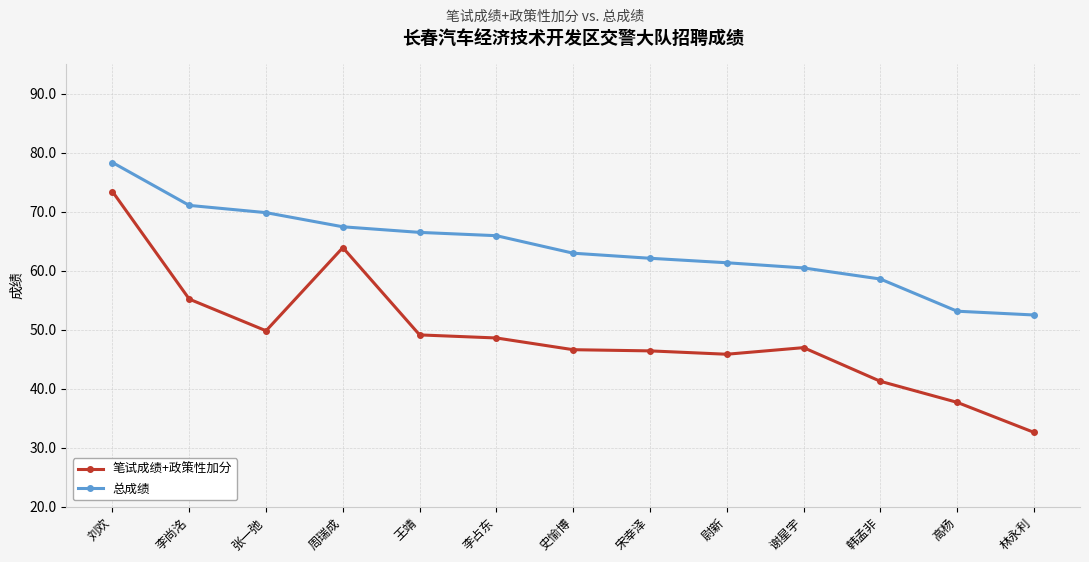

Where does the 总成绩 series first go above 62?

刘欢